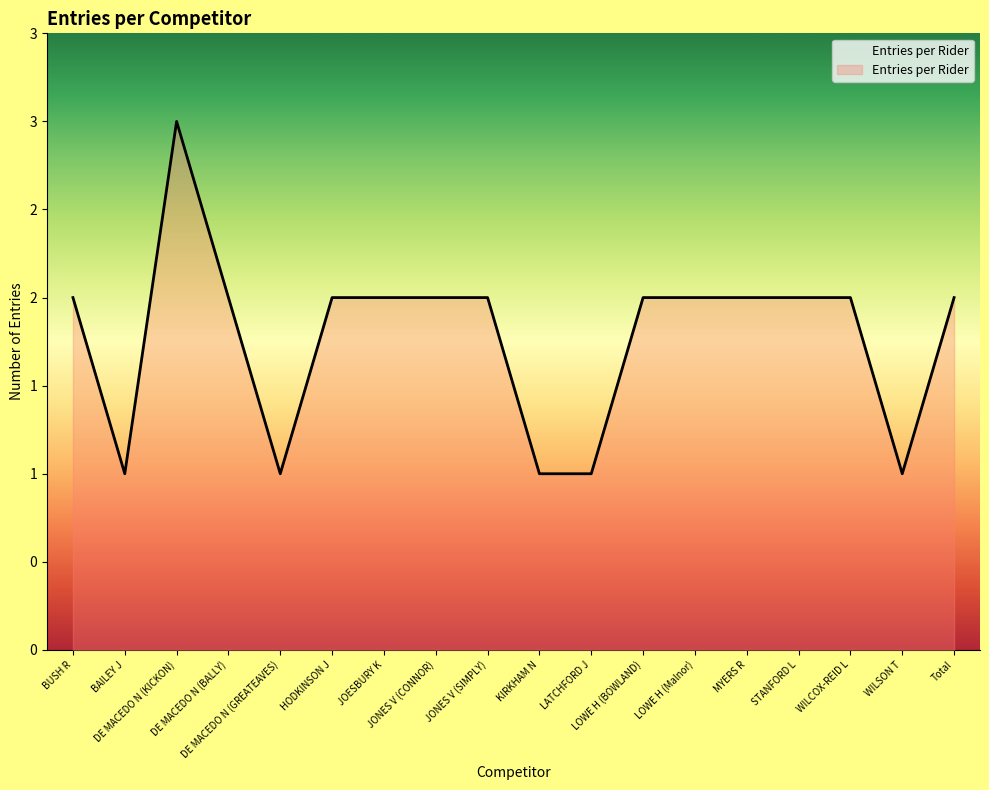

Rank the categories by value from highest to lowest.

DE MACEDO N (KICKON), BUSH R, DE MACEDO N (BALLY), HODKINSON J, JOESBURY K, JONES V (CONNOR), JONES V (SIMPLY), LOWE H (BOWLAND), LOWE H (Malnor), MYERS R, STANFORD L, WILCOX-REID L, Total, BAILEY J, DE MACEDO N (GREATEAVES), KIRKHAM N, LATCHFORD J, WILSON T